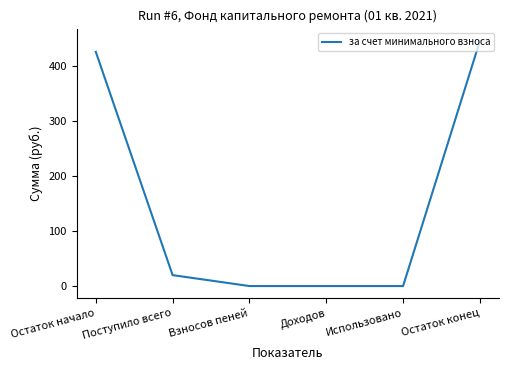

What is the sum of all values?

893.1